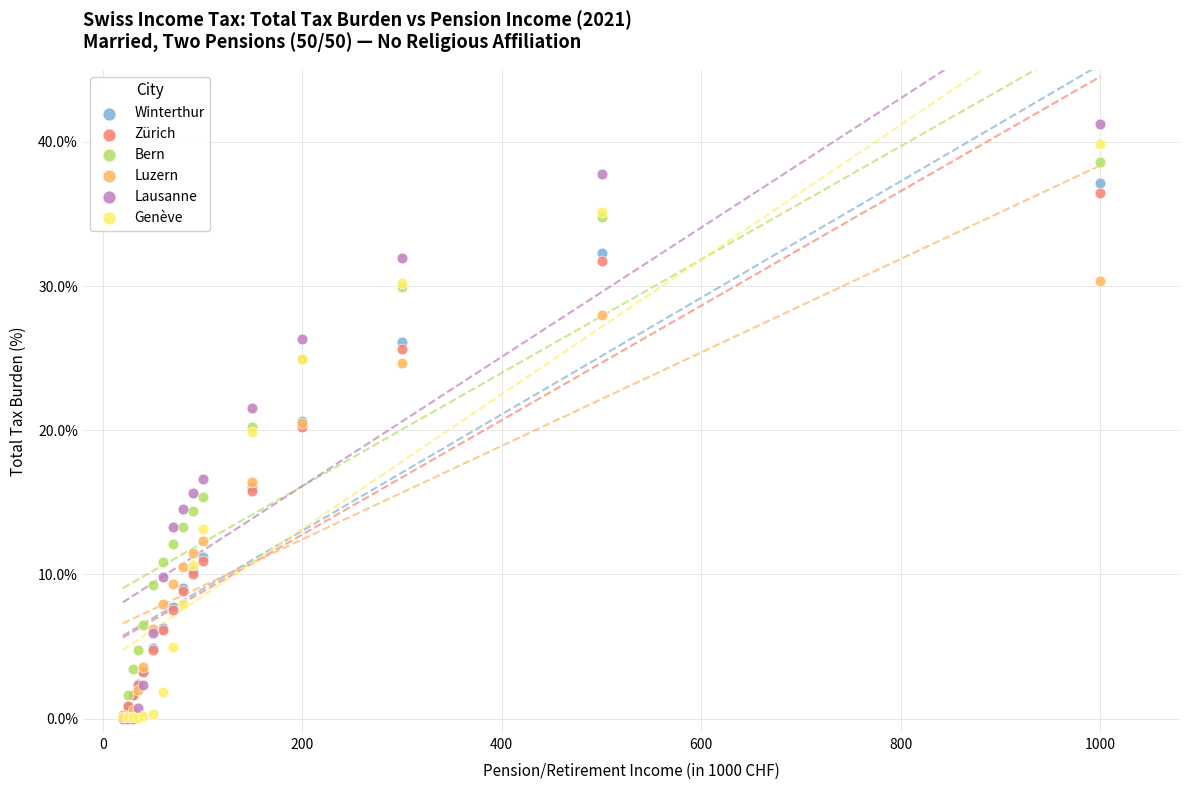

What are all the series names shown in the legend?

Winterthur, Zürich, Bern, Luzern, Lausanne, Genève